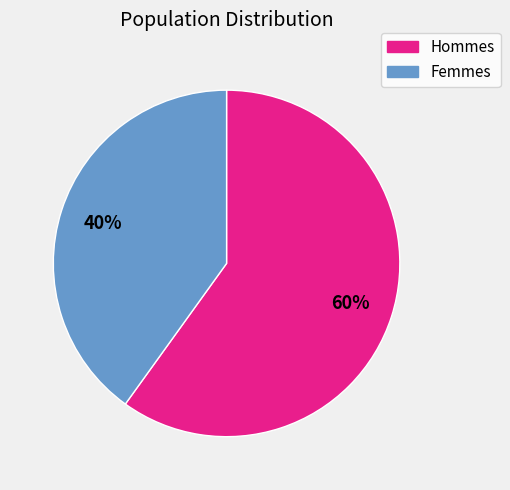

To the nearest percent, what is the average slice percentage?

50%